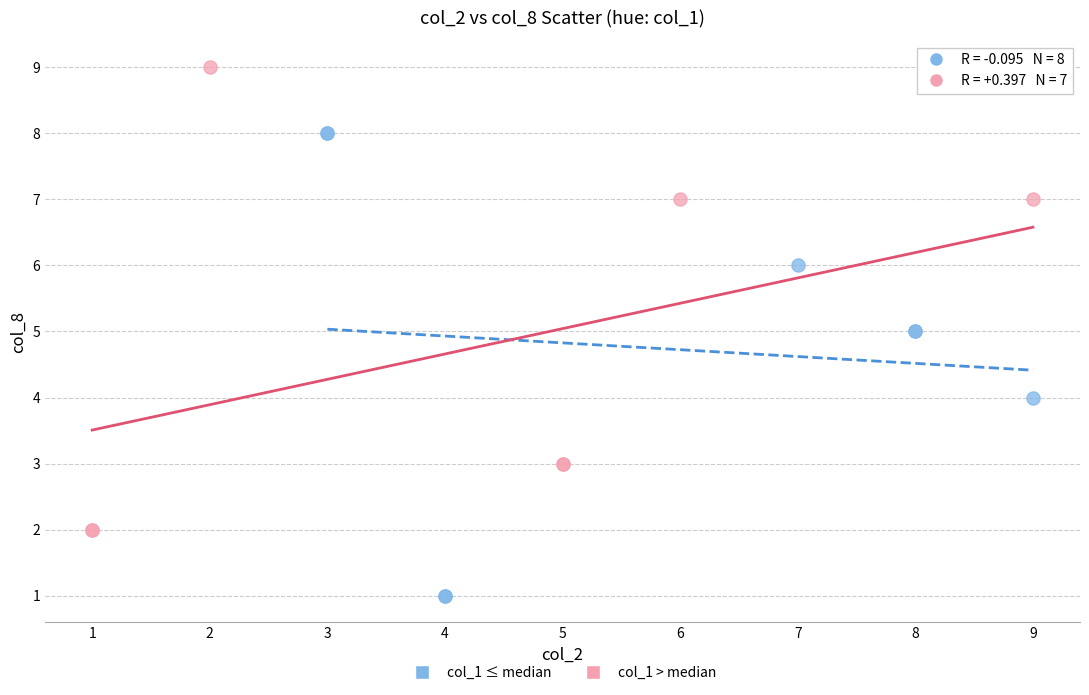

Which series contains the lowest Y value?

col_1 ≤ median